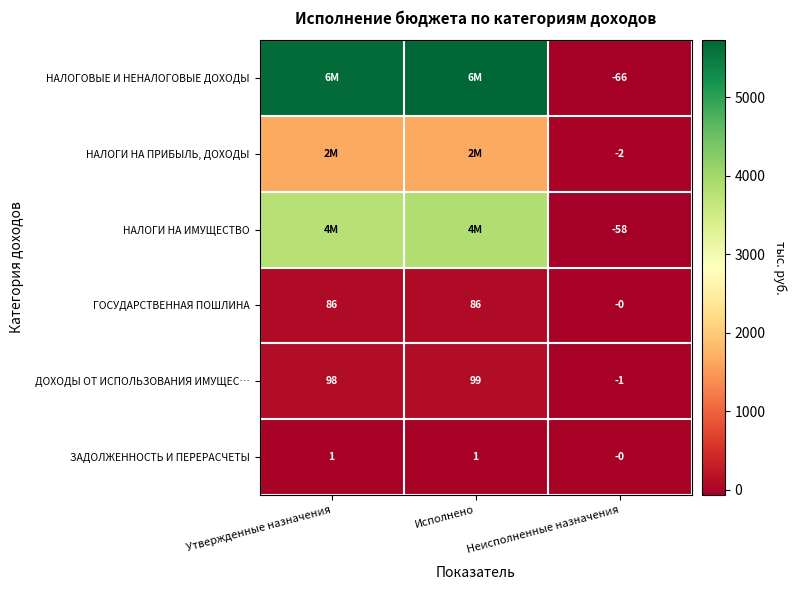

At how many categories does at least one series exceed 1467?

2